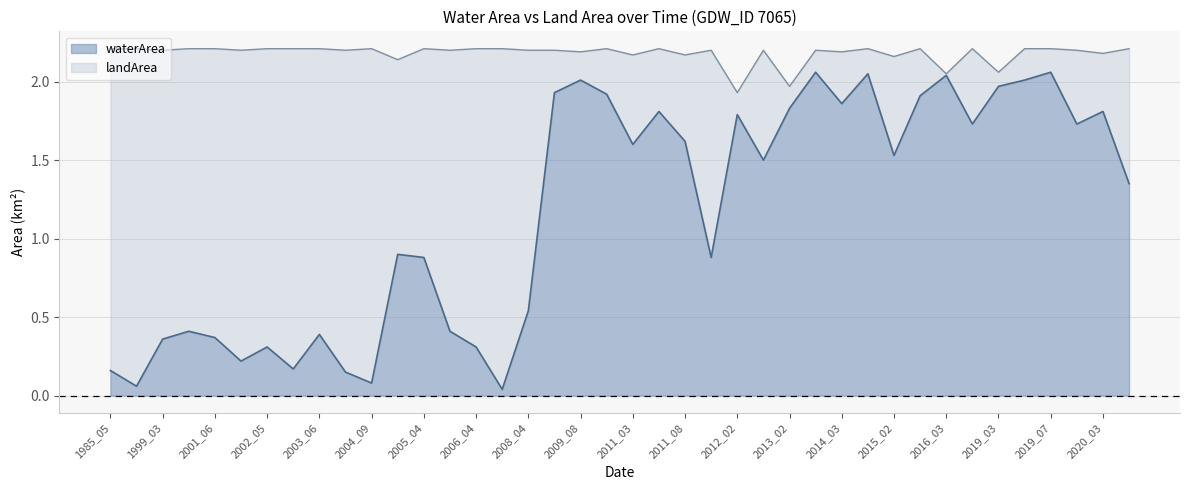

The chart shows a value of 0.0 at 2006_06. True or false?

True